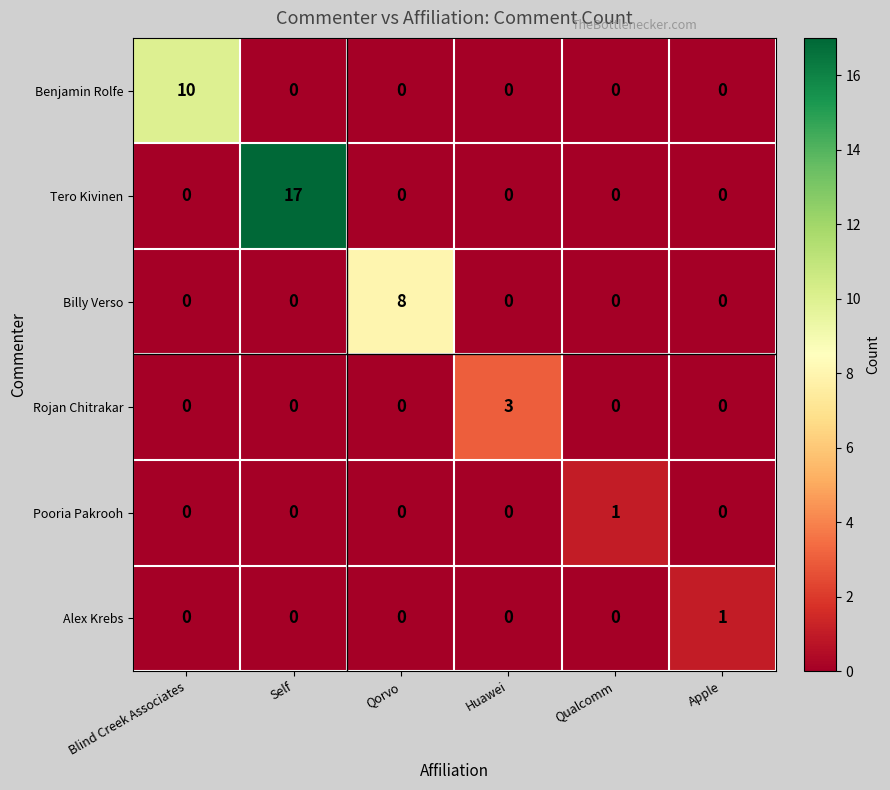

What is the total value across all series at Huawei?

3